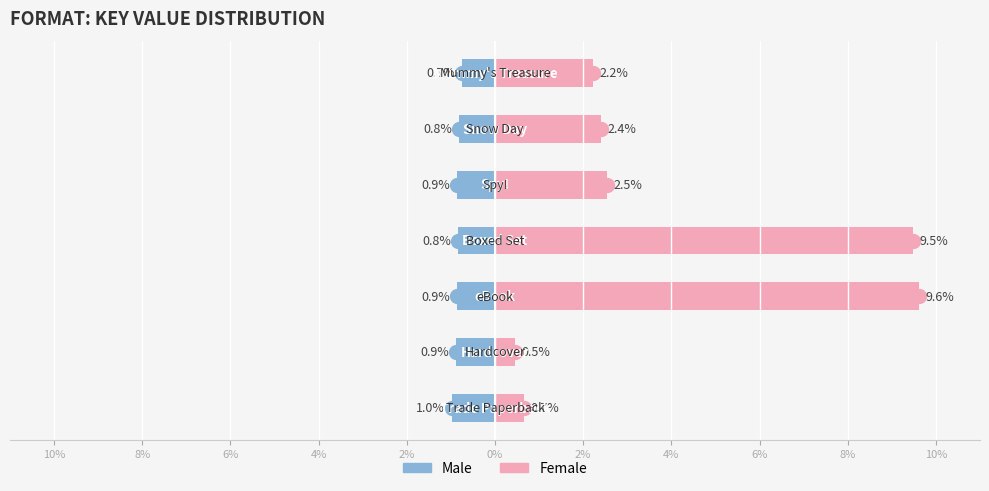

How many bars are there in total?

14